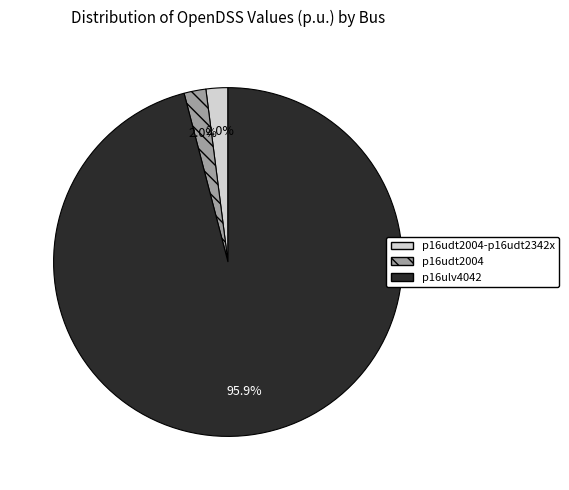

To the nearest percent, what is the combined percentage of p16ulv4042 and p16udt2004-p16udt2342x?

98%